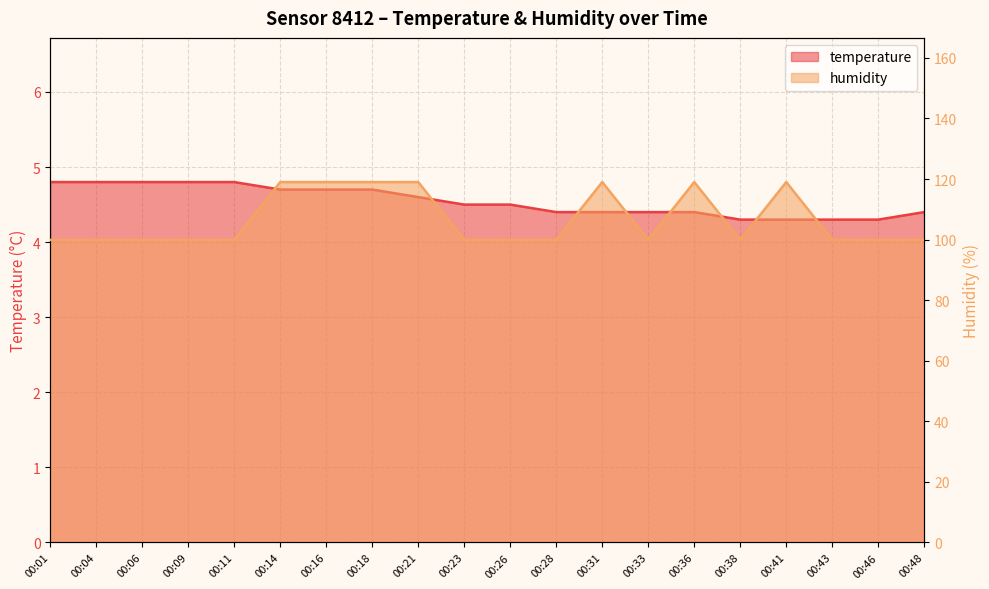

What is the value of the temperature point at the 5th from the left?

4.8